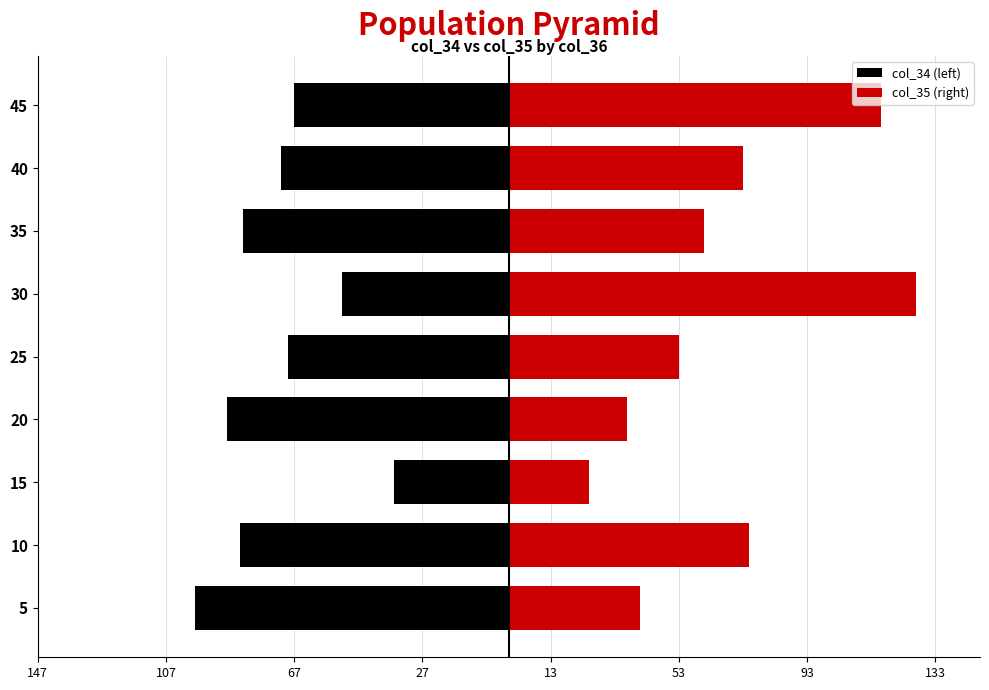

What is the lowest value of the col_34 (left) series?

-98